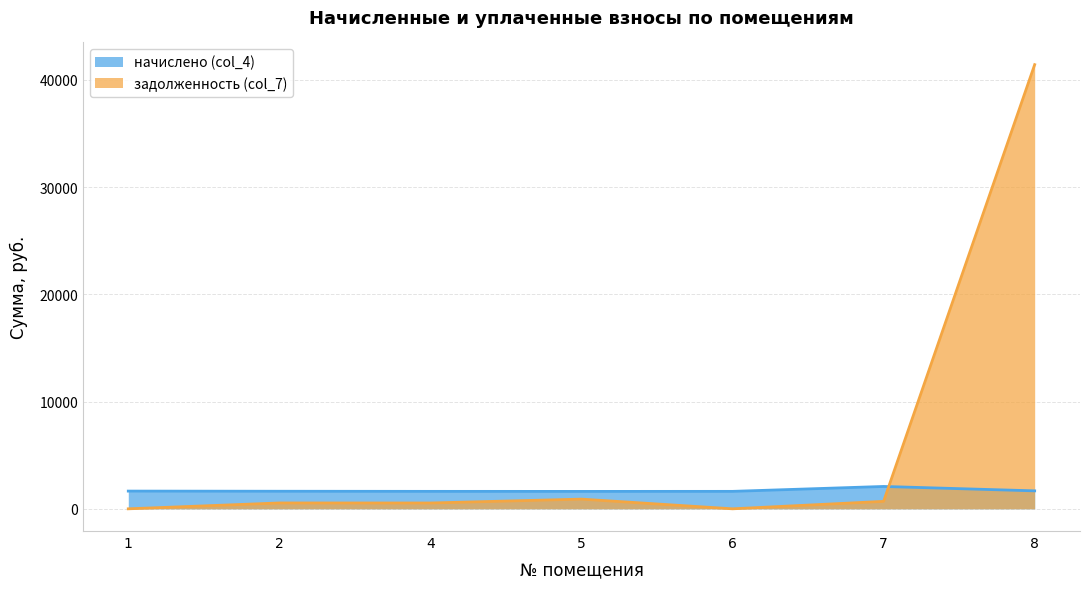

Does the chart display data point markers on the line(s)?

No